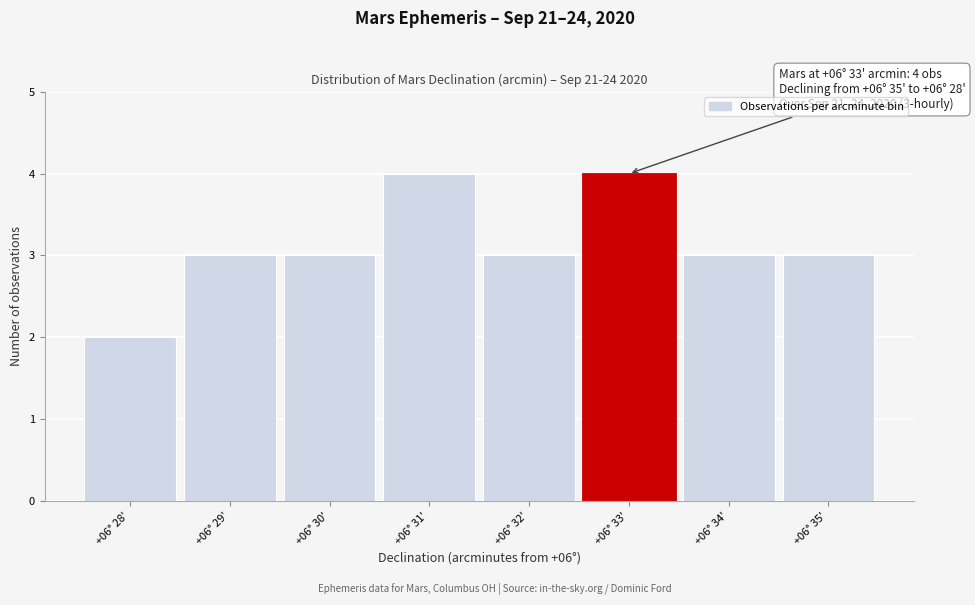

Reading right to left, what are all the values shown in this chart?

+06° 35'=3	+06° 34'=3	+06° 33'=4	+06° 32'=3	+06° 31'=4	+06° 30'=3	+06° 29'=3	+06° 28'=2